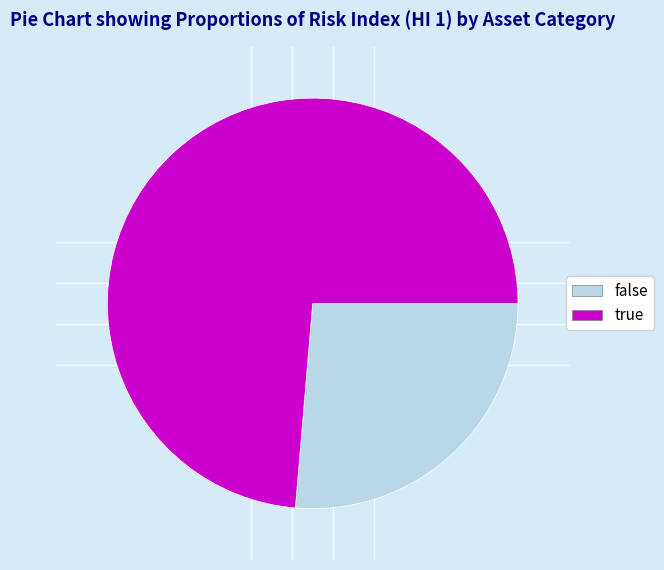

Is there a majority slice in this chart?

Yes